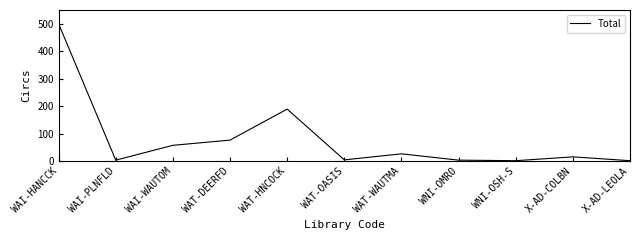

Is it true that the value at WAT-DEERFD is 76?

True